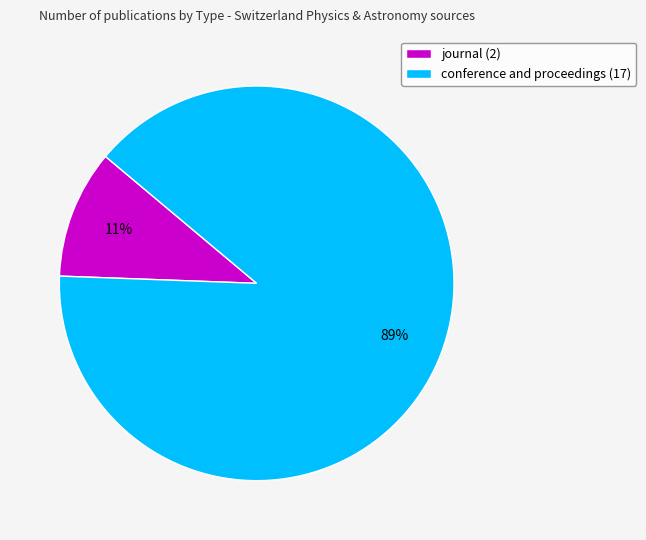

Between journal and conference and proceedings, which is larger?

conference and proceedings